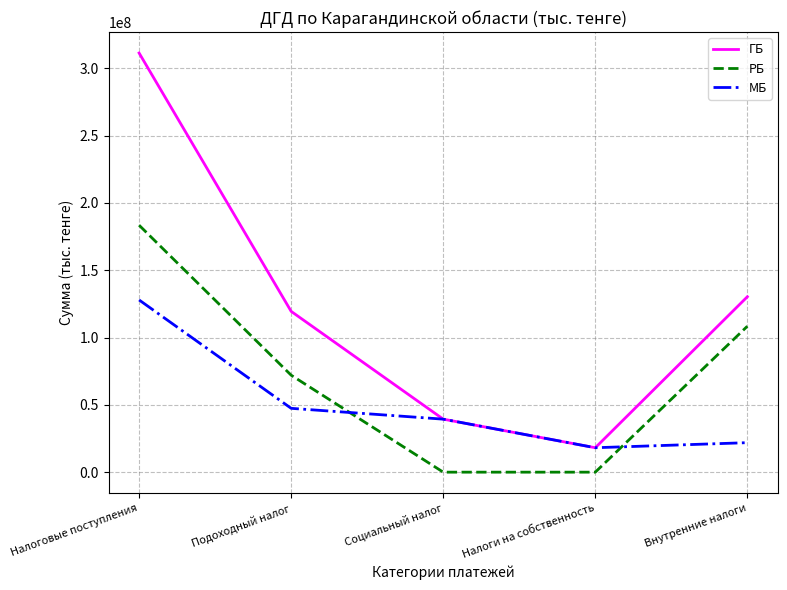

What is the difference between the second highest and minimum values in the ГБ series?

112140289